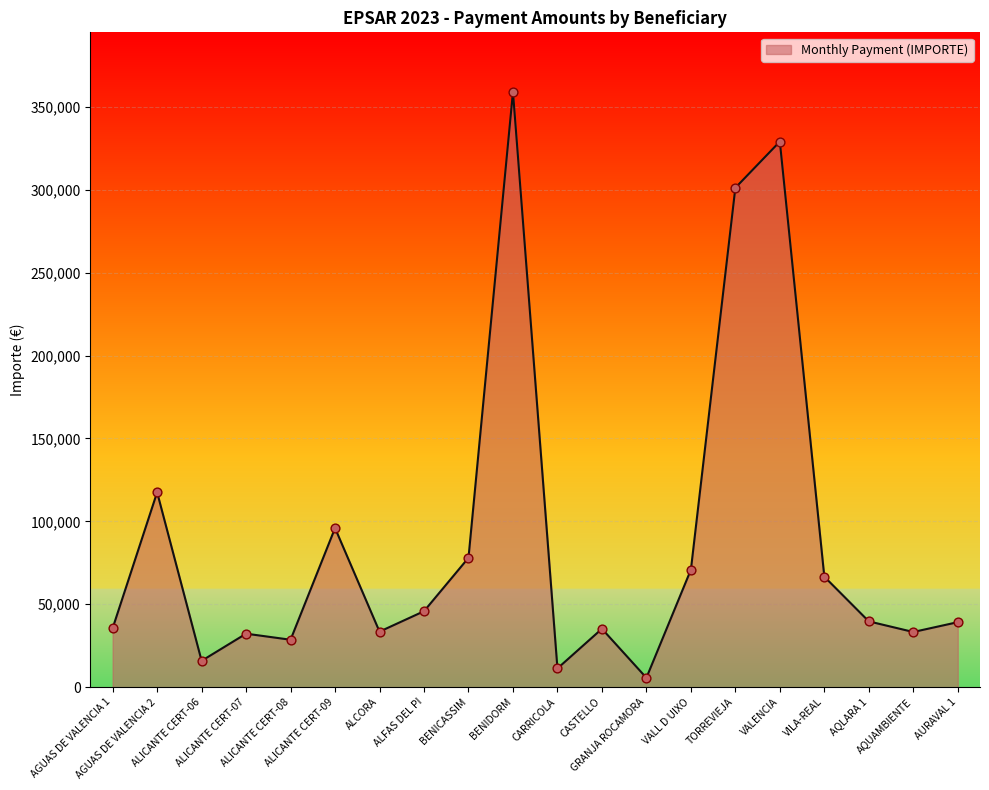

What is the greatest value displayed?

359010.0